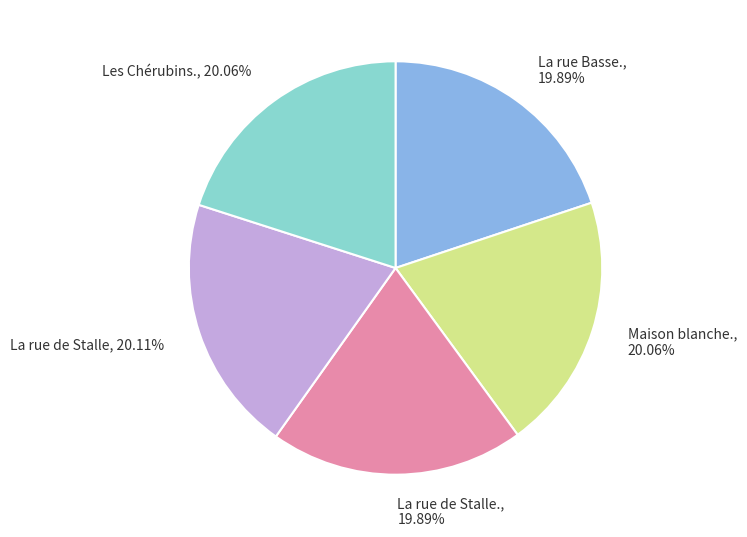

Is it true that La rue Basse. is 20% of the pie?

True